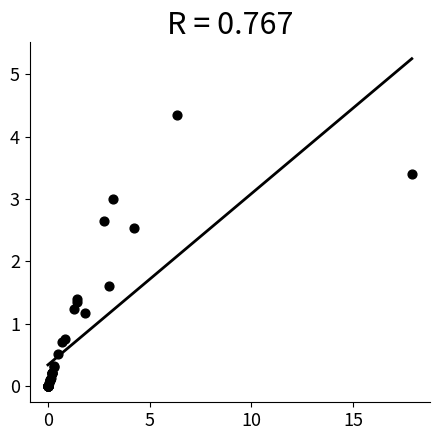

What Y value in the scatter plot is closest to 2?

1.6